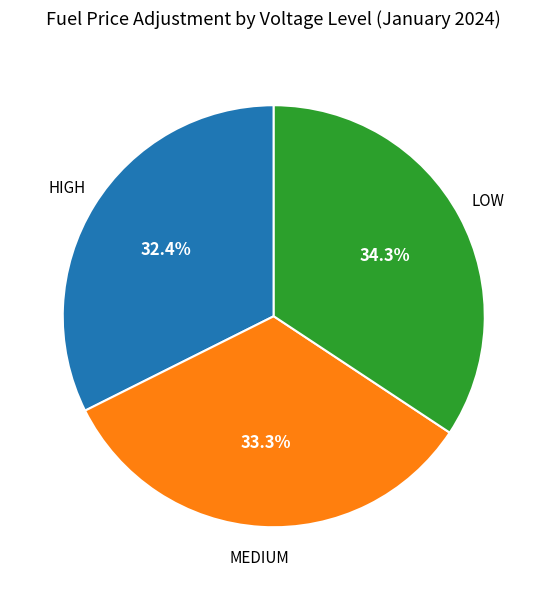

What percentage is the LOW slice, to the nearest percent?

34%